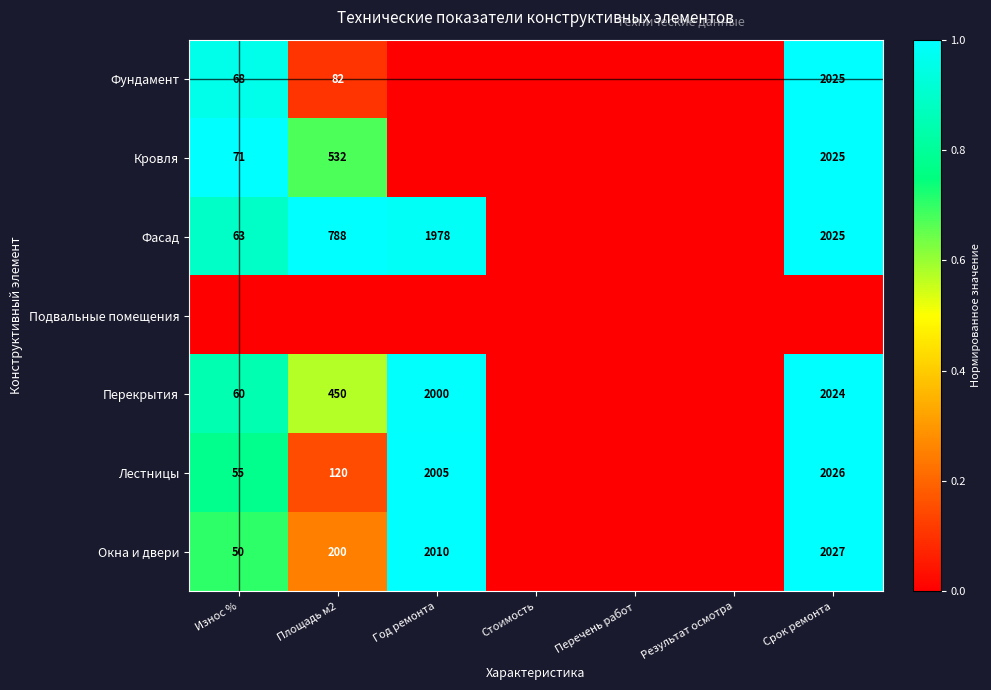

Is it true that Фасад equals 788 at Площадь м2?

True